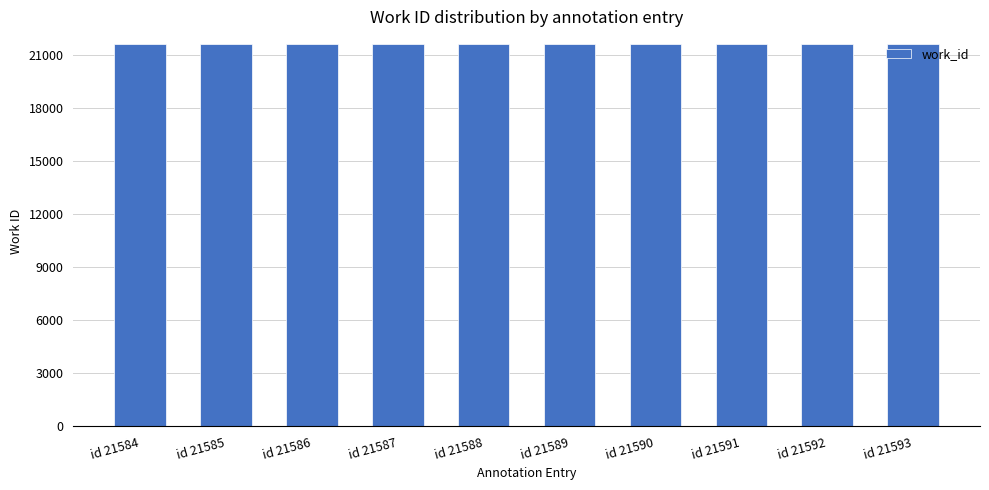

Is it true that the value at id 21590 is 21590?

True